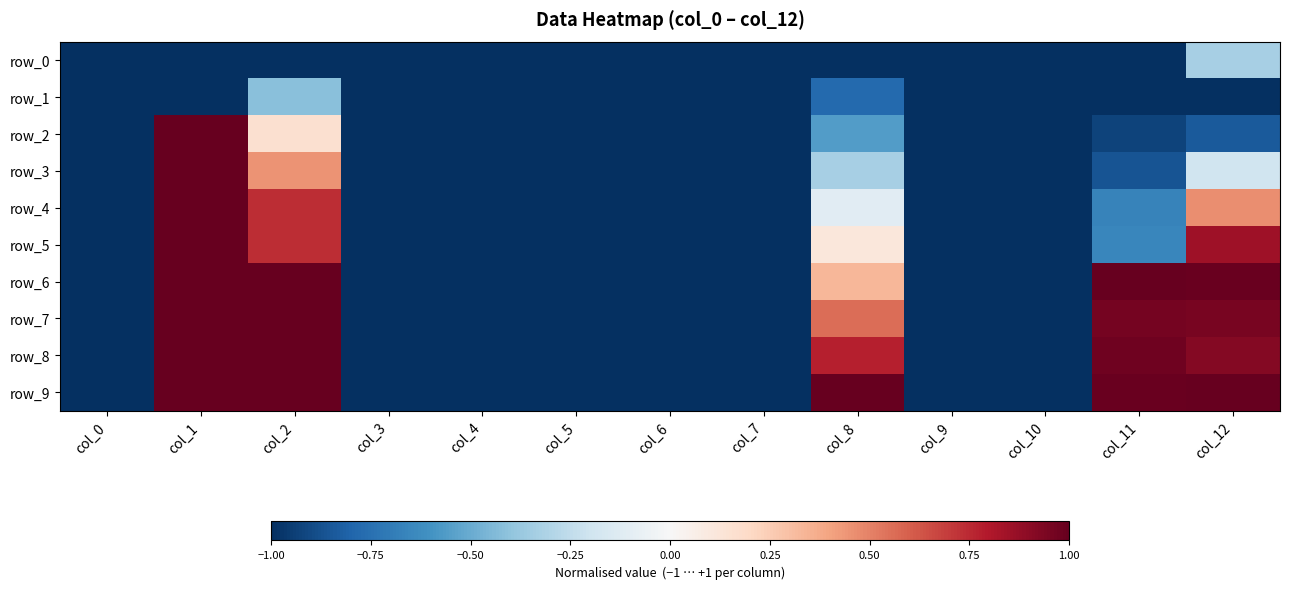

Read the row_7 value at col_7.

-1.0